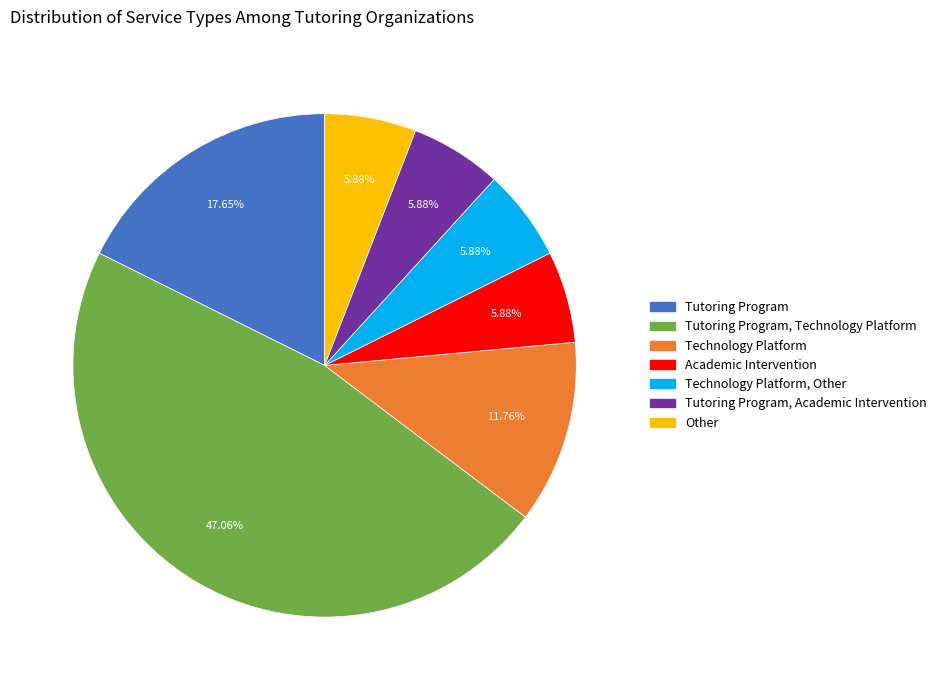

Is there a majority slice in this chart?

No